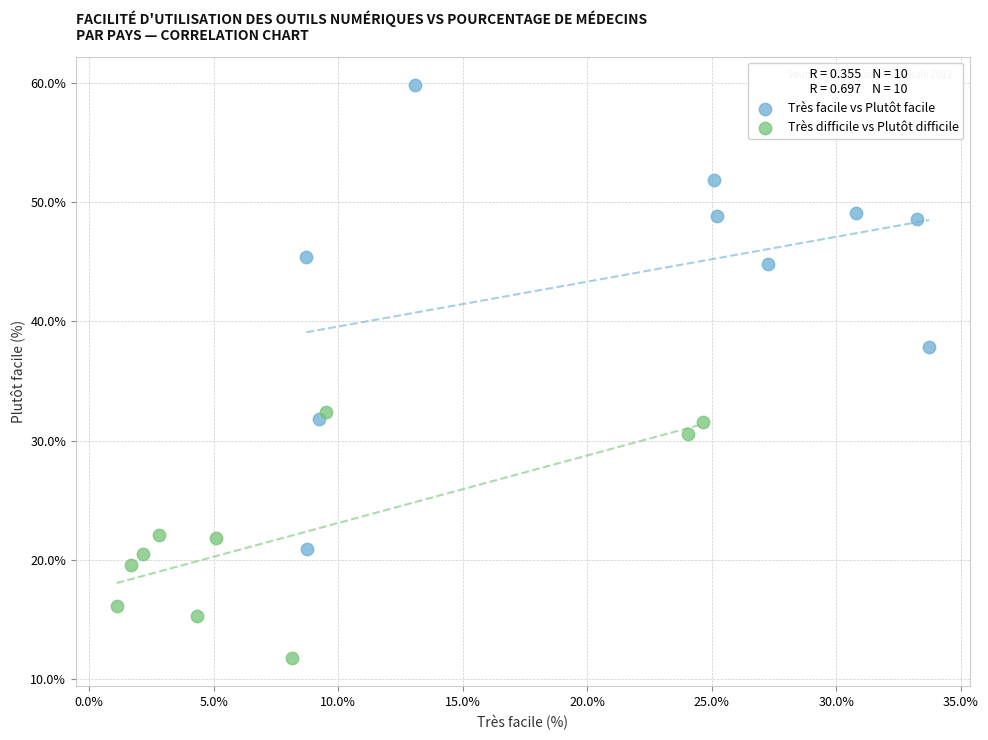

Which series contains the highest Y value?

Très facile vs Plutôt facile